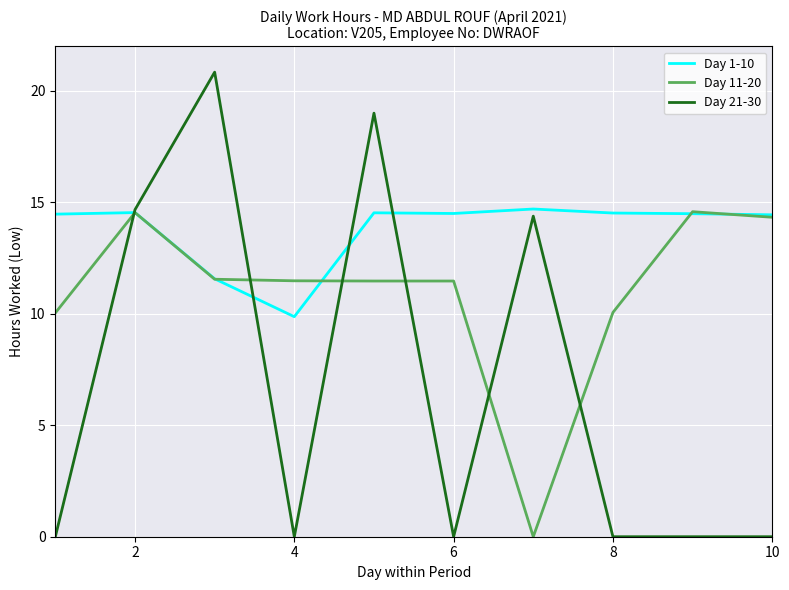

Which series has the largest total across all categories?

Day 1-10